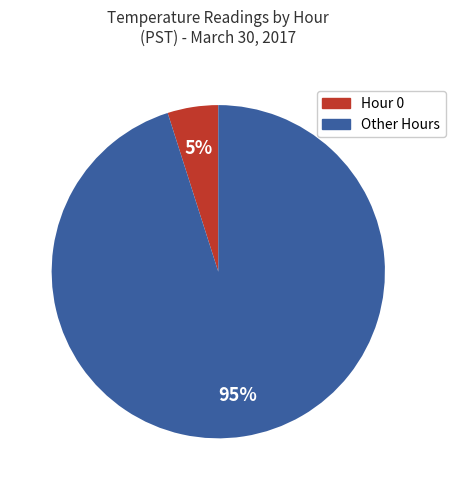

How many segments does this pie chart have?

2